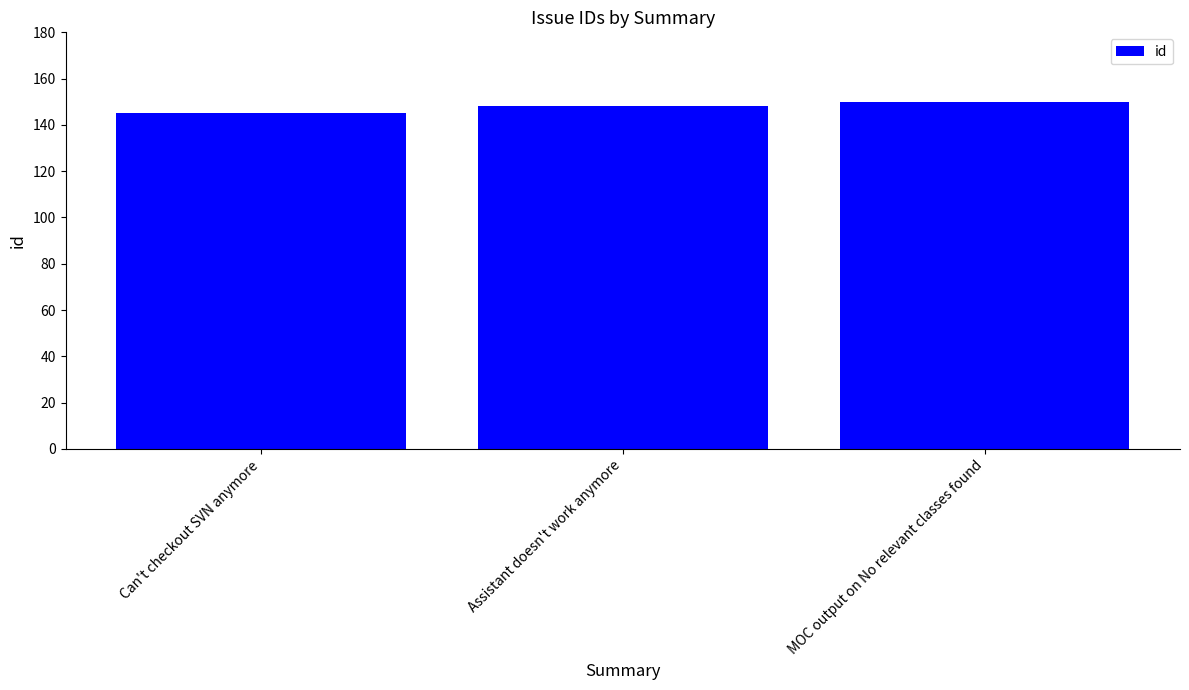

What is the label of the 2nd bar from the right?

Assistant doesn't work anymore